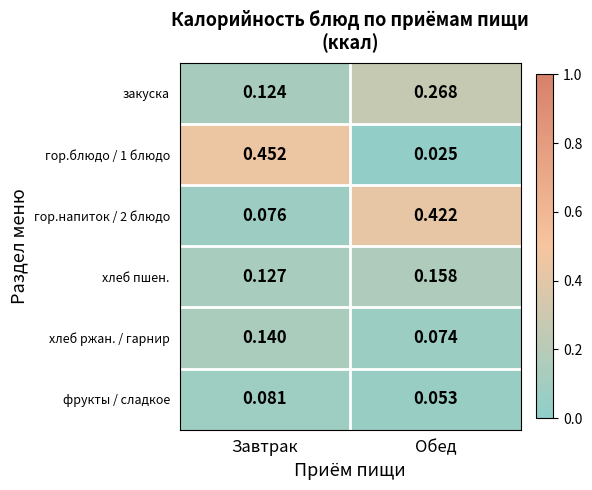

What is the total value across all series at Обед?

1.0